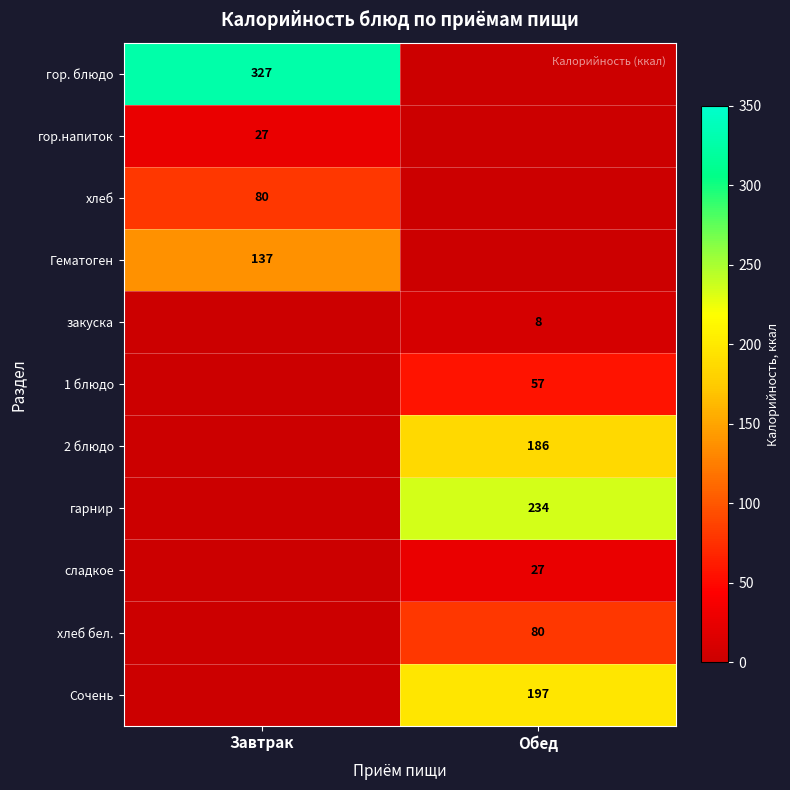

True or false: гарнир has a value of 398 at Обед.

False